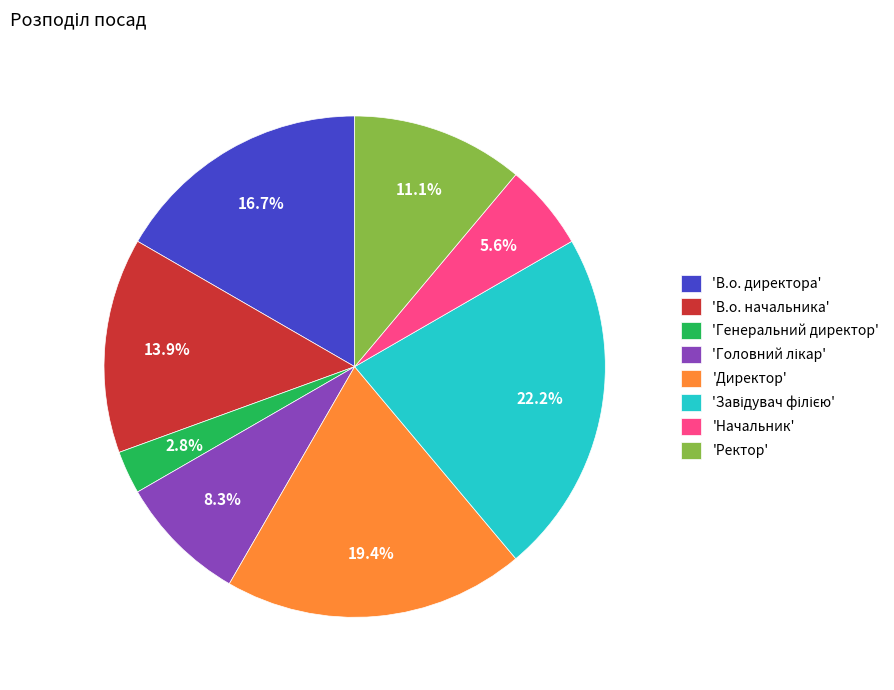

Does 'В.о. начальника' represent more than half of the total?

No